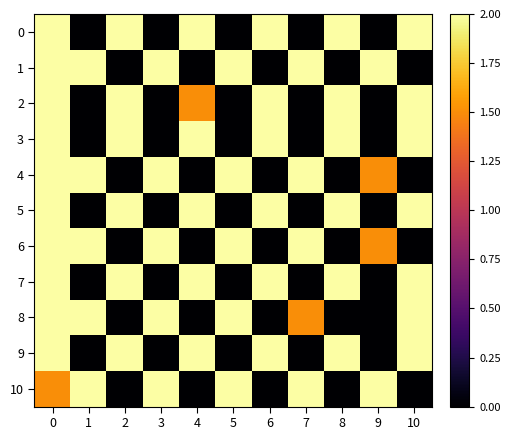

At 8, list the series in order from smallest to largest.

row_1, row_4, row_6, row_8, row_10, row_0, row_2, row_3, row_5, row_7, row_9